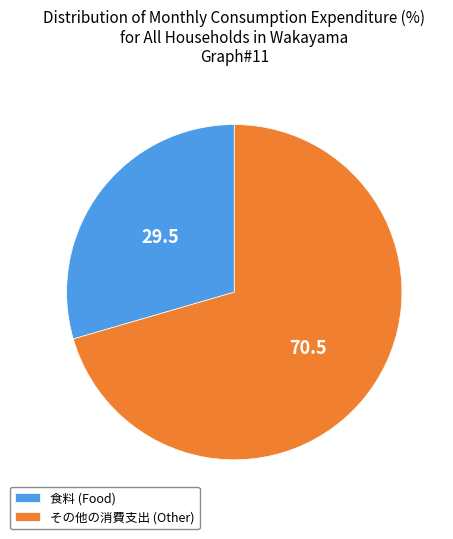

How many segments does this pie chart have?

2